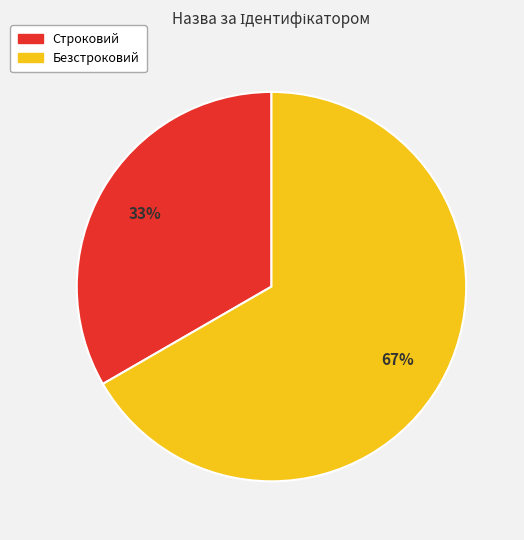

Rank the categories by value from lowest to highest.

Строковий, Безстроковий